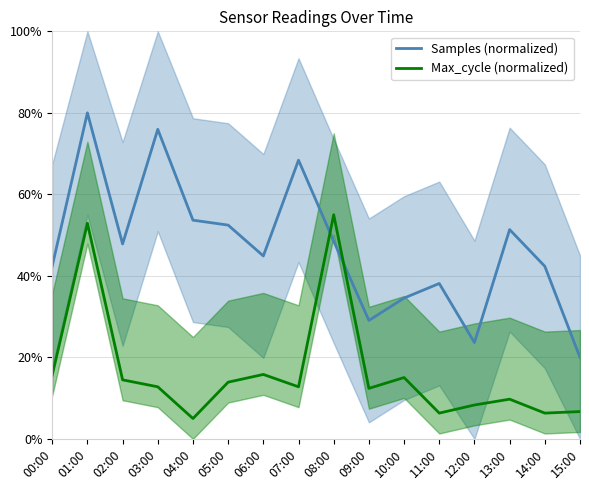

The Max_cycle (normalized) series shows 8.3 at 12:00. True or false?

True